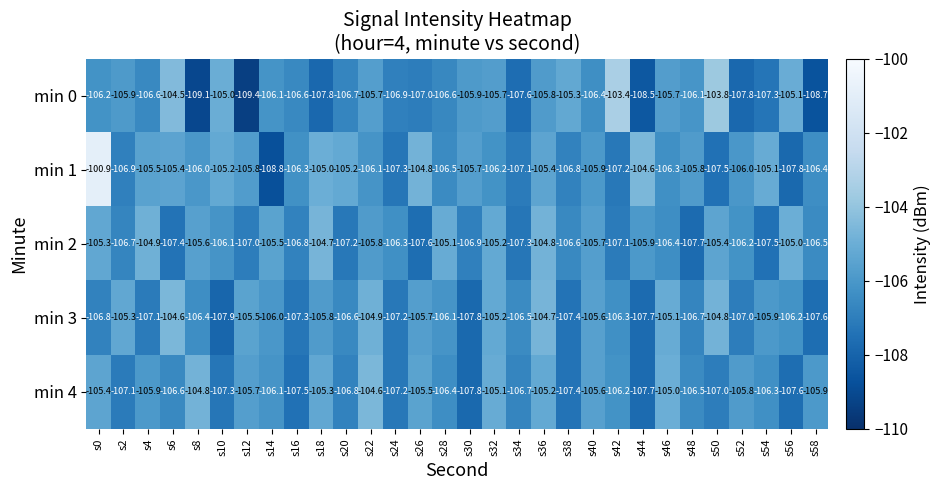

Count the number of data series in this chart.

5